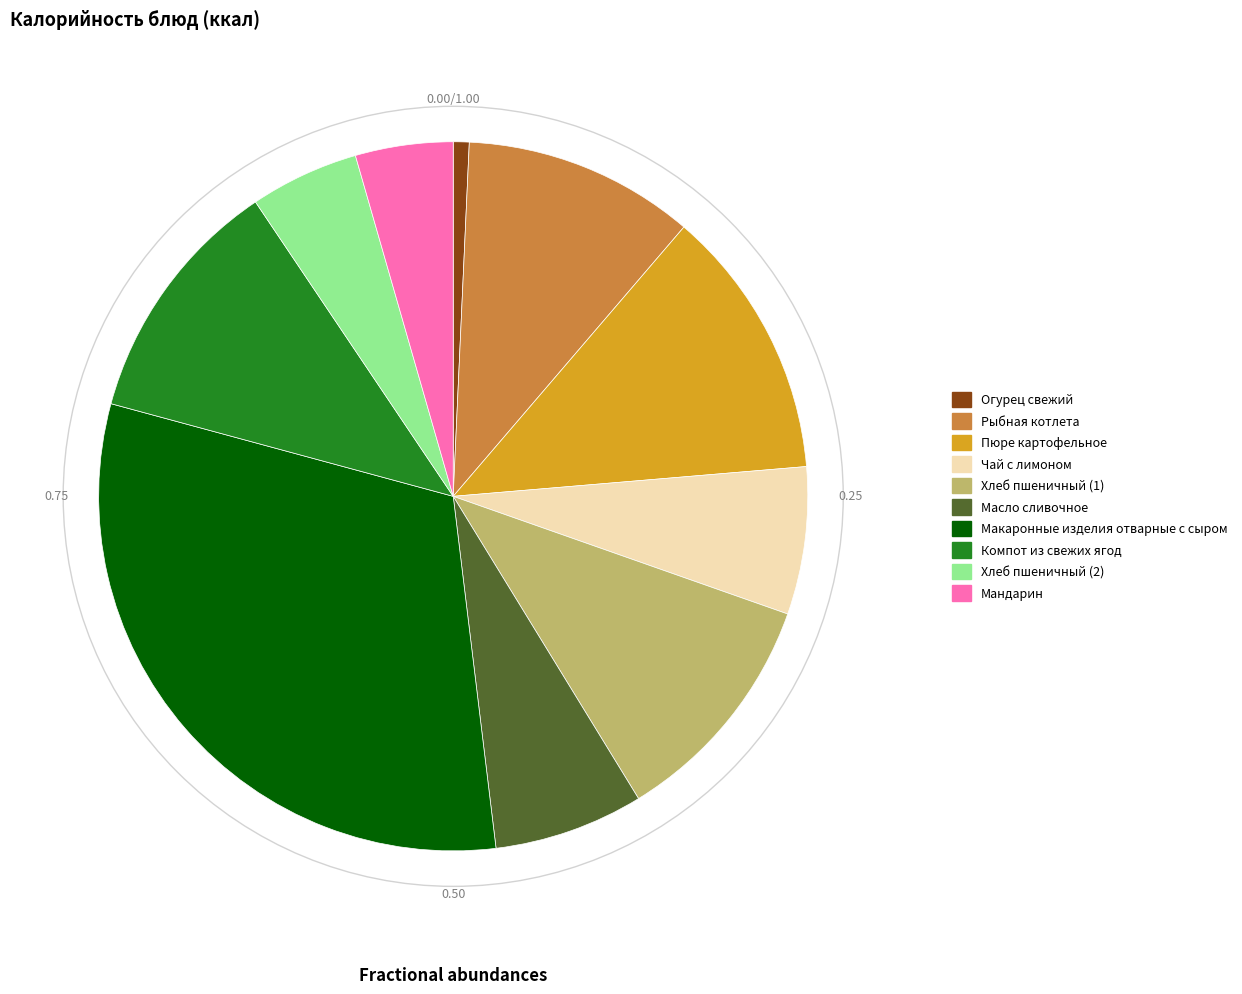

Between Хлеб пшеничный (2) and Компот из свежих ягод, which is larger?

Компот из свежих ягод